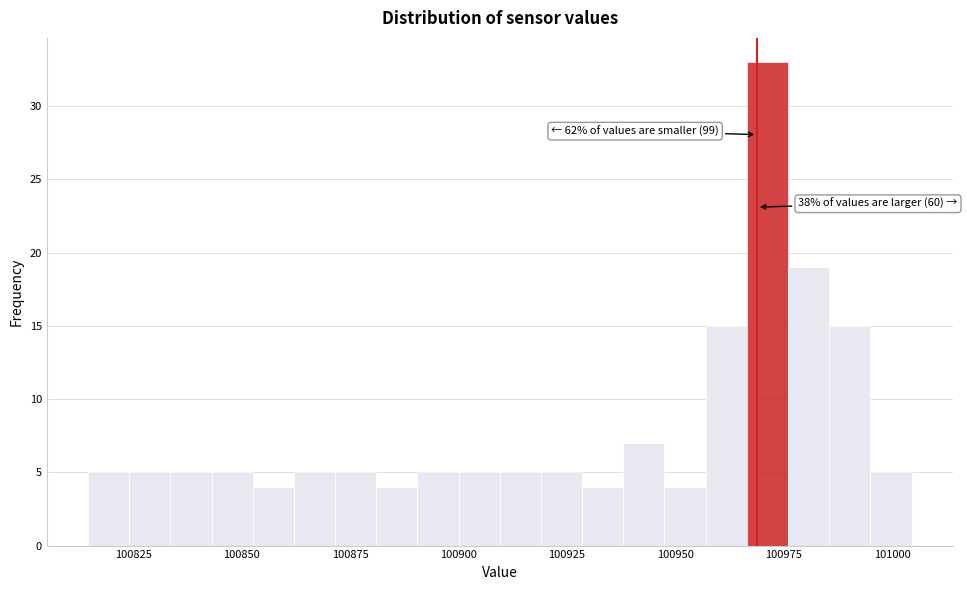

Around what value on the x-axis is the tallest bar? Give the approximate position of its centre, as read against the axis.

100970